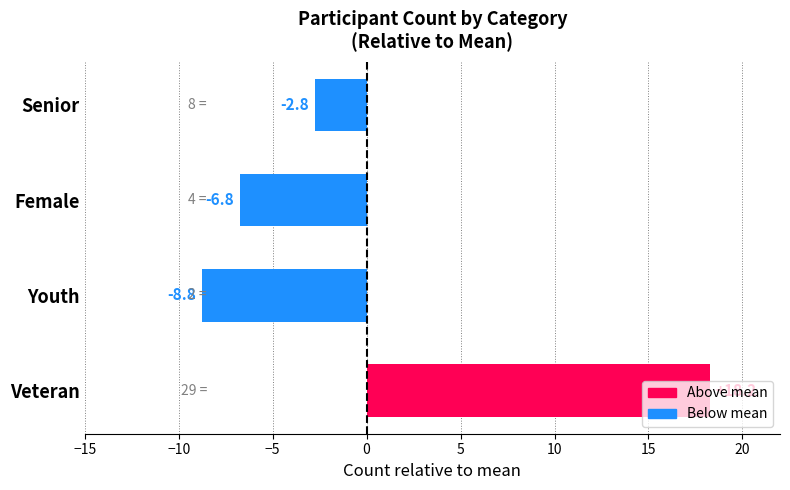

How many positive values are there?

1